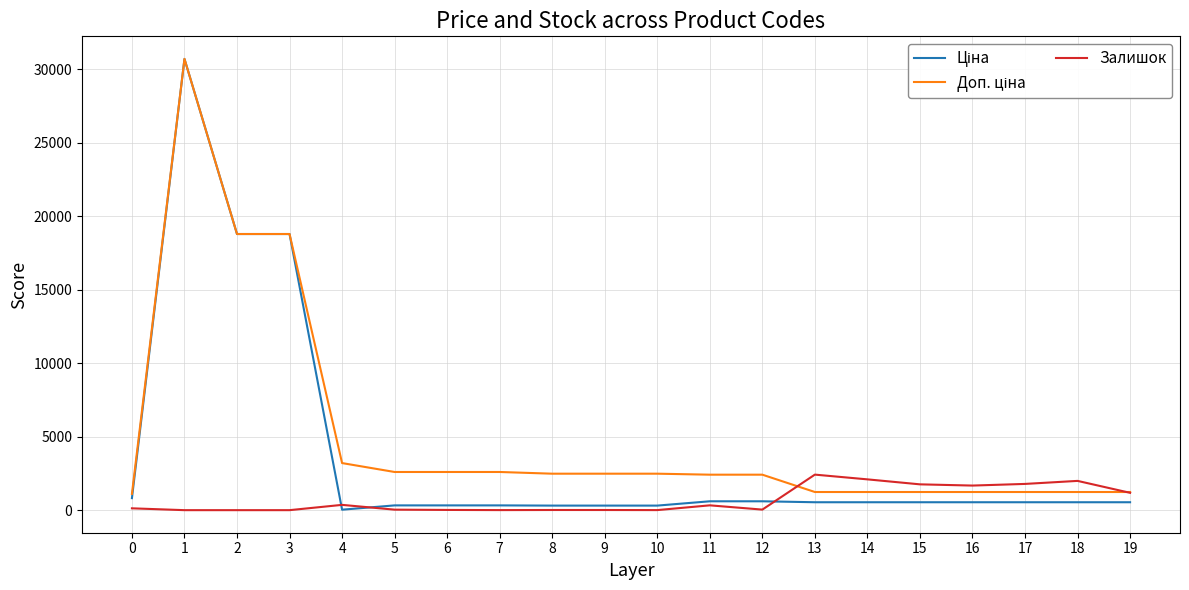

At which category does the chart reach its peak across all series?

1